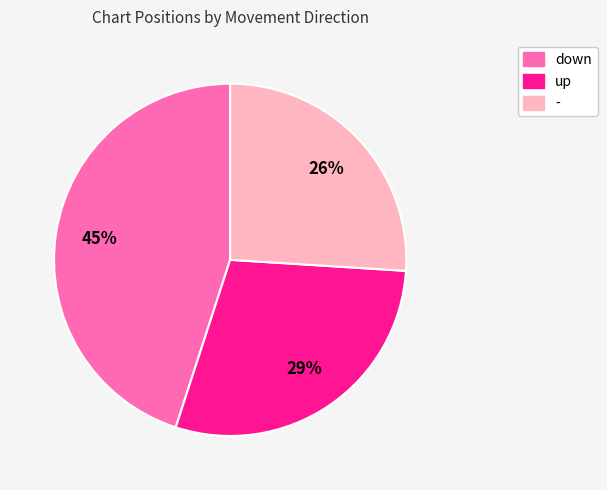

Does - account for over 50% of the chart?

No